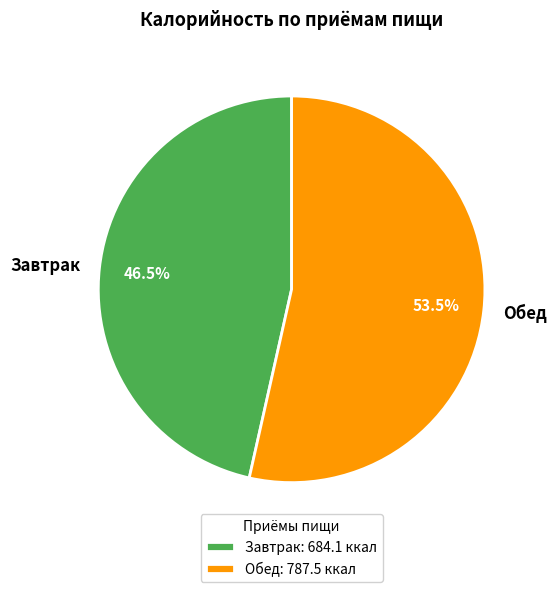

To the nearest percent, what is the difference between the largest and smallest slice percentages?

7%